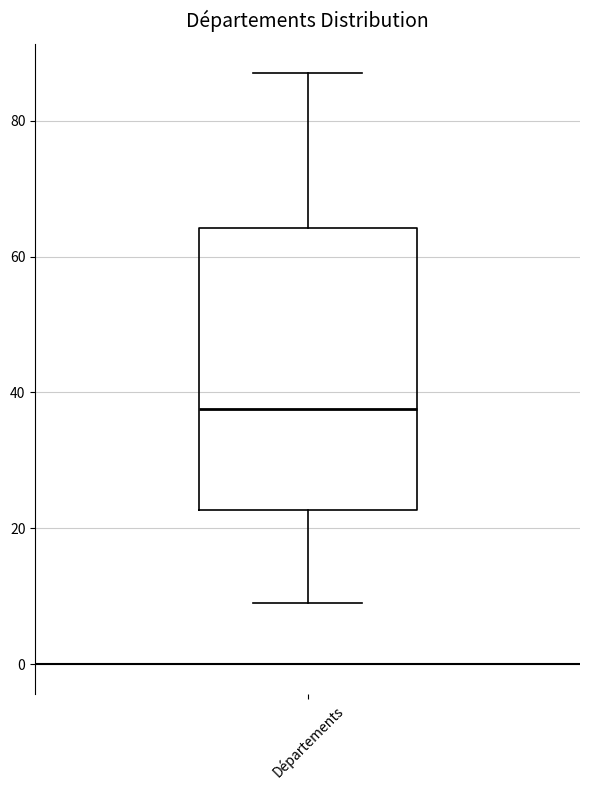

Read this box plot against the y-axis: the position of the median line, the range covered by the box, and the ends of both whiskers. The values are not printed on the chart, so give them approximately, as read against the axis.

median 38, box 22 to 64, whiskers 10 to 88